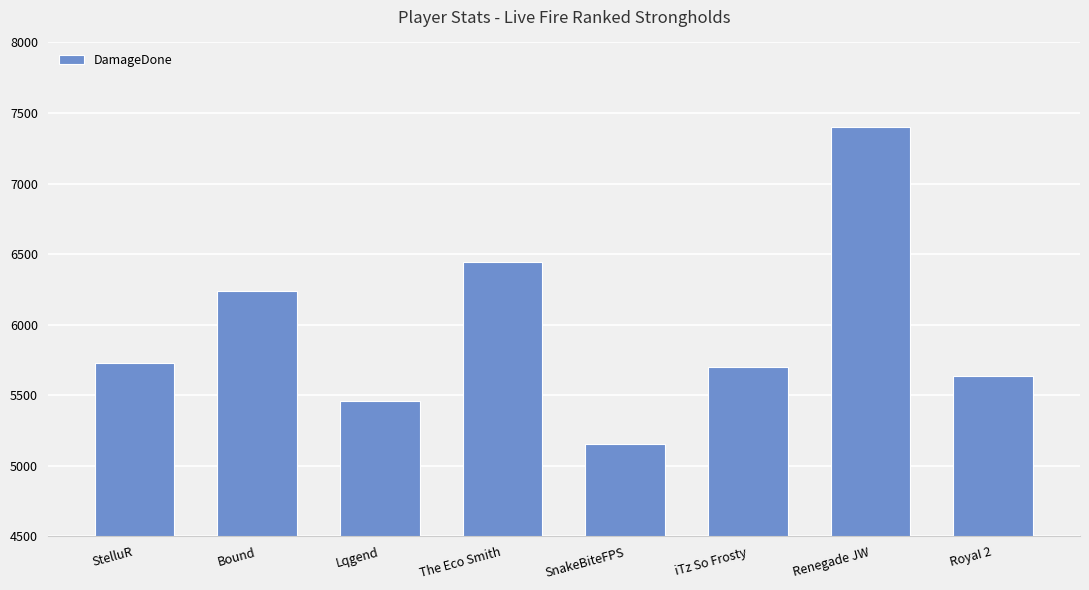

The chart shows a value of 3741 at The Eco Smith. True or false?

False